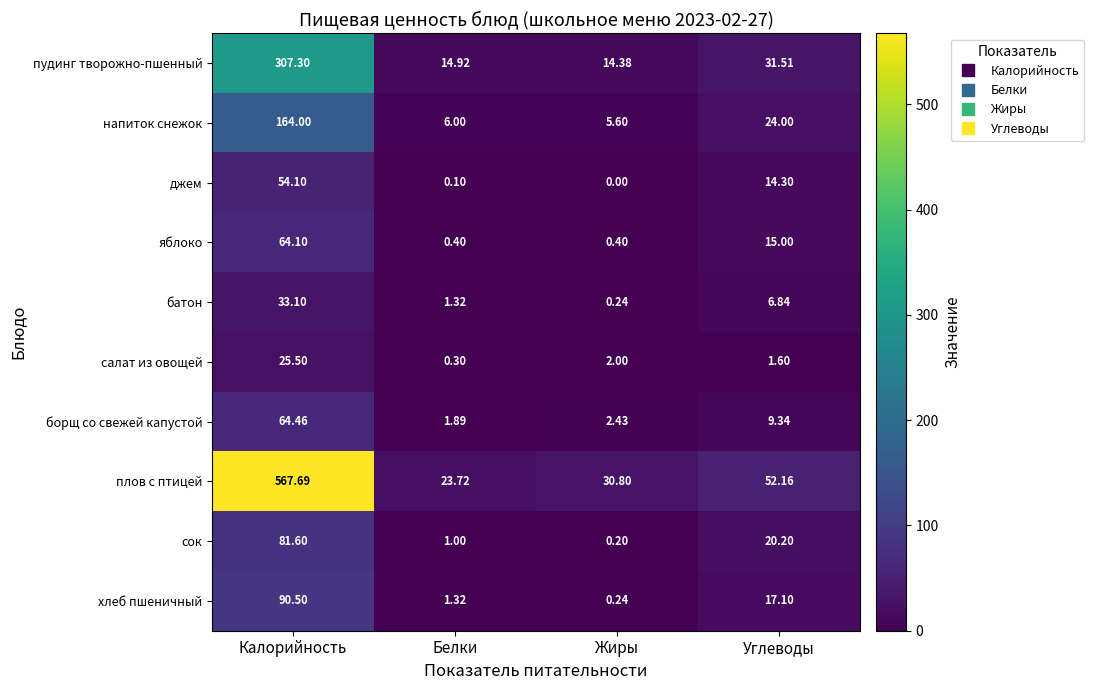

List the labels in order of хлеб пшеничный value, smallest first.

Жиры, Белки, Углеводы, Калорийность